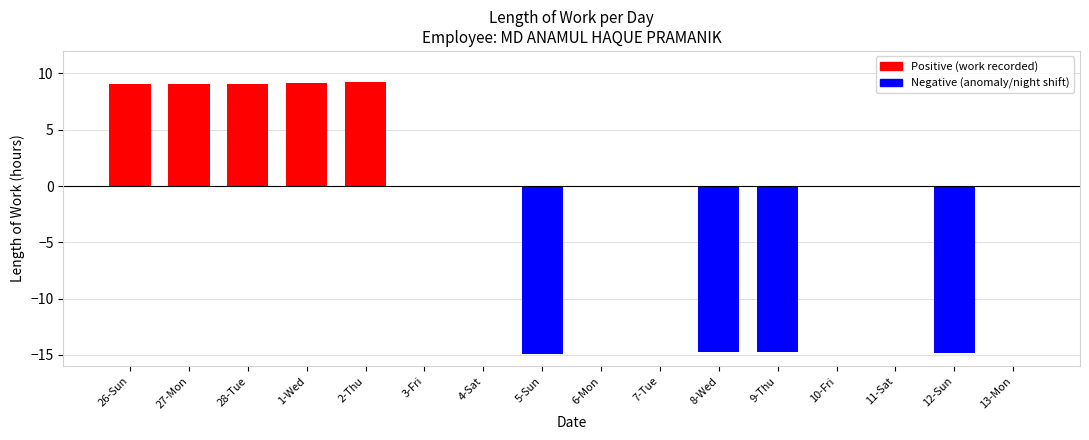

What value does the data have at 27-Mon?

9.1